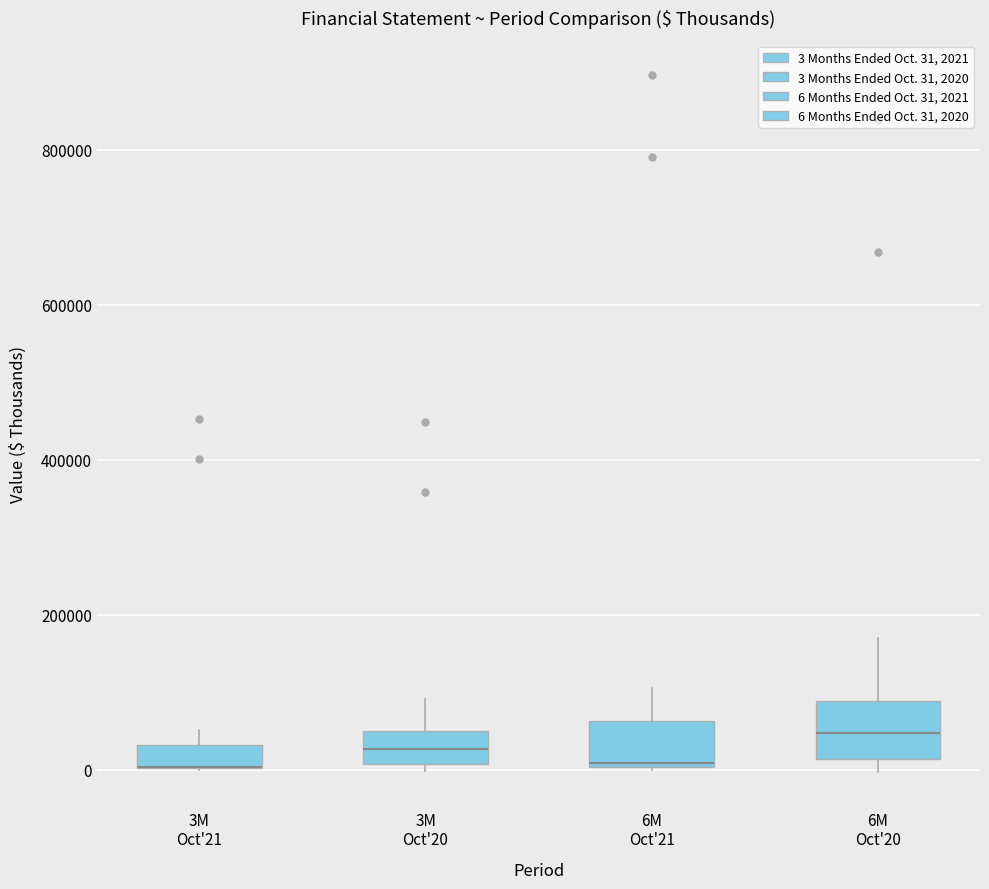

Where is the lower edge of the box for 6M Oct'20 on the y-axis? The values are not printed on the chart, so give them approximately, as read against the axis.

20000